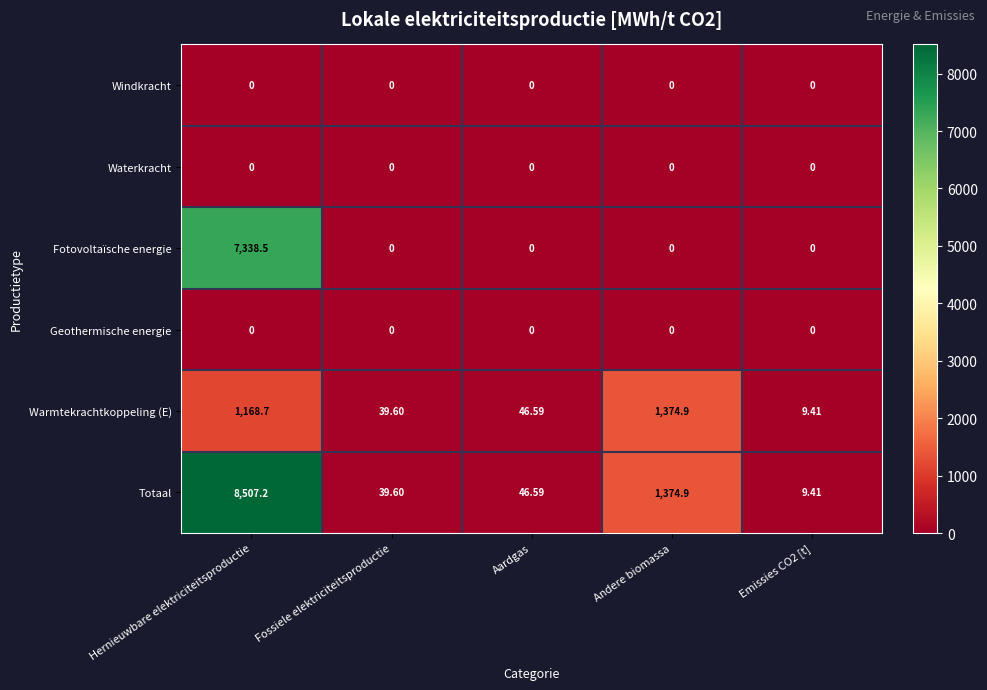

Between Hernieuwbare elektriciteitsproductie and Emissies CO2 [t], which series saw the biggest shift?

Totaal